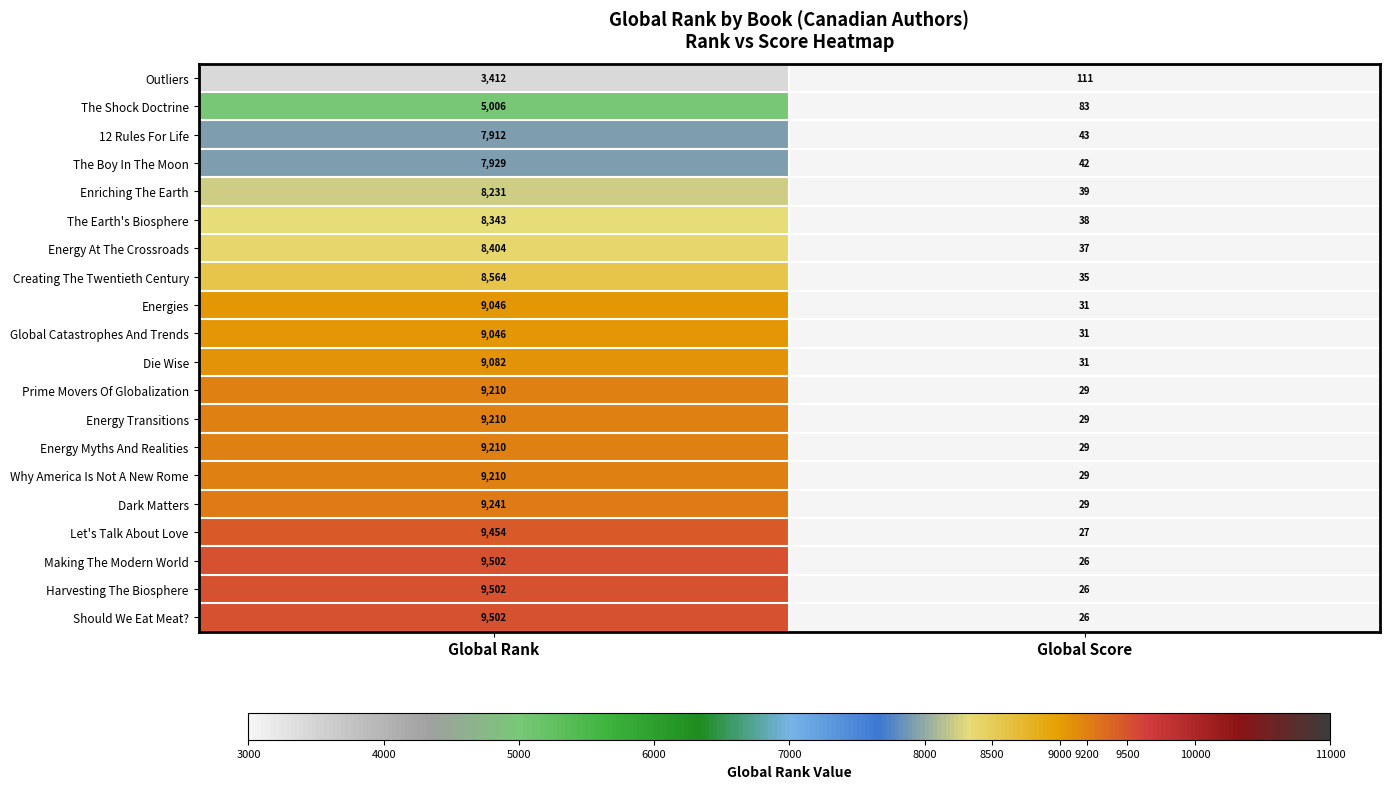

What is the minimum value shown in the chart?

26